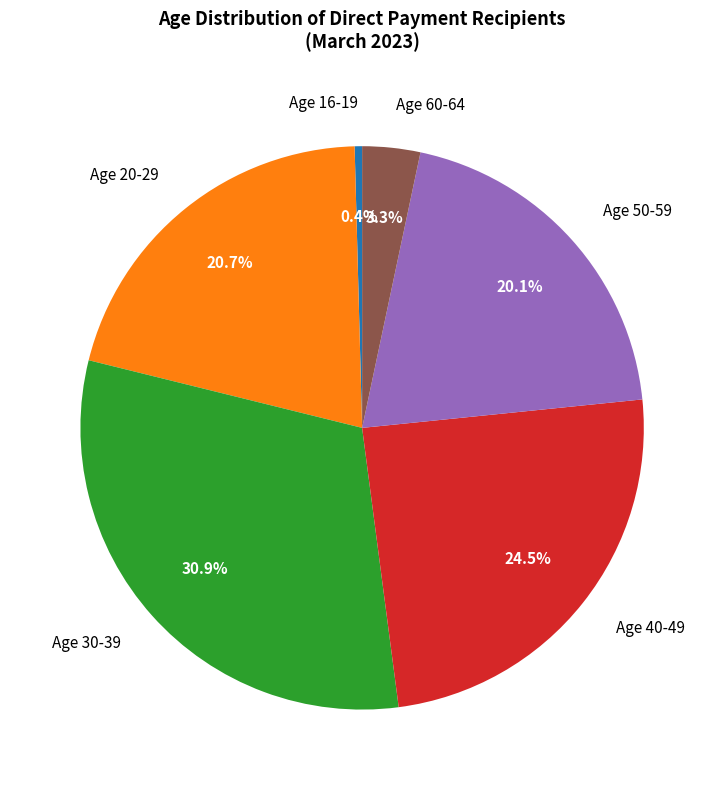

To the nearest percent, what is the average slice percentage?

17%